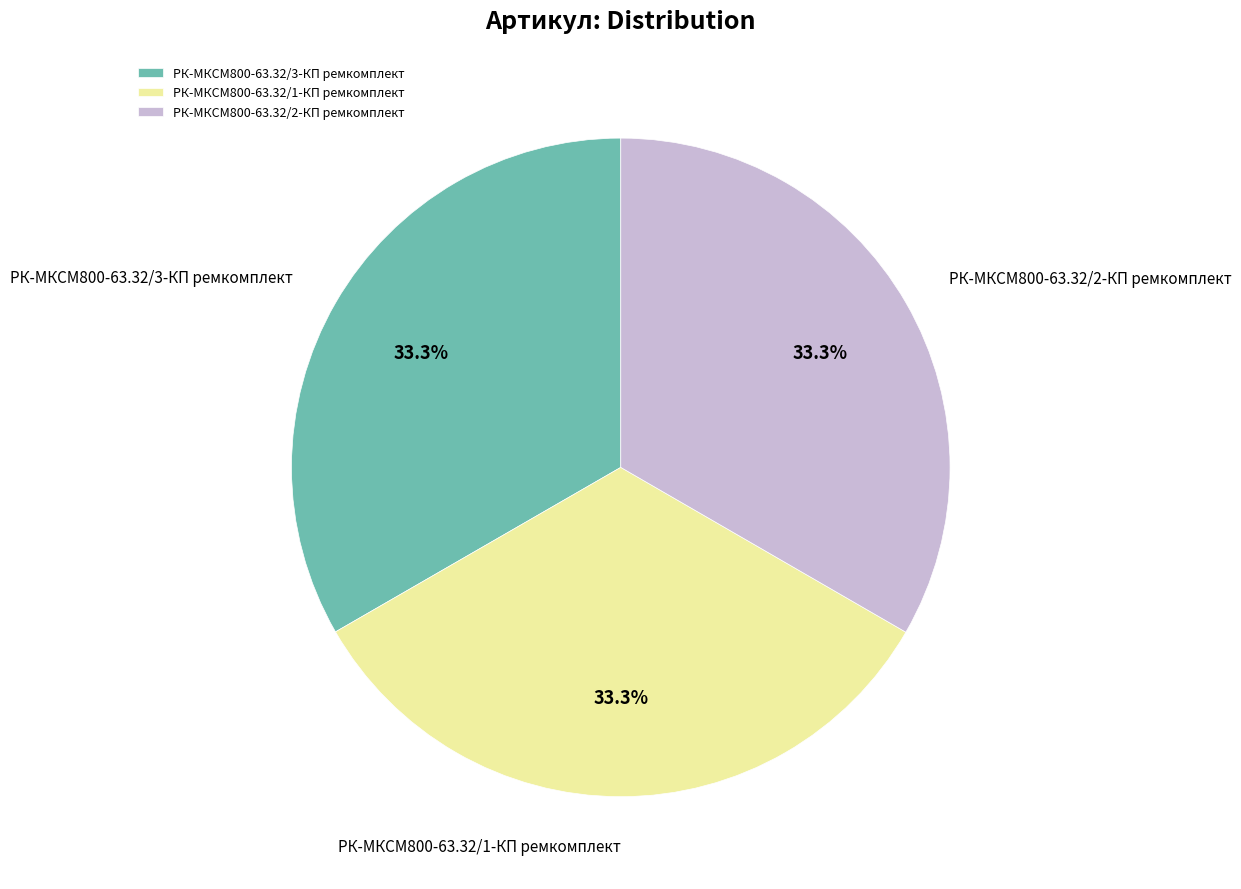

Approximately how many times larger is the value at РК-МКСМ800-63.32/2-КП ремкомплект compared to РК-МКСМ800-63.32/3-КП ремкомплект?

1.0